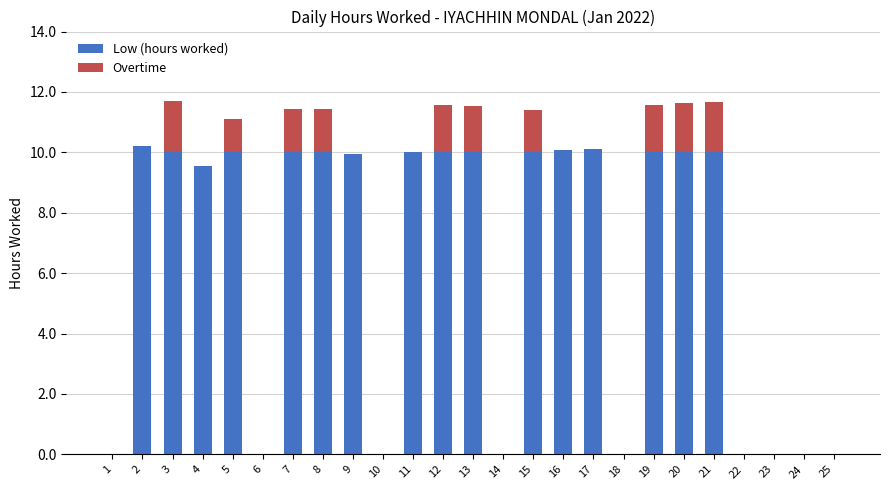

What is the sum of all Low (hours worked) values?

159.9